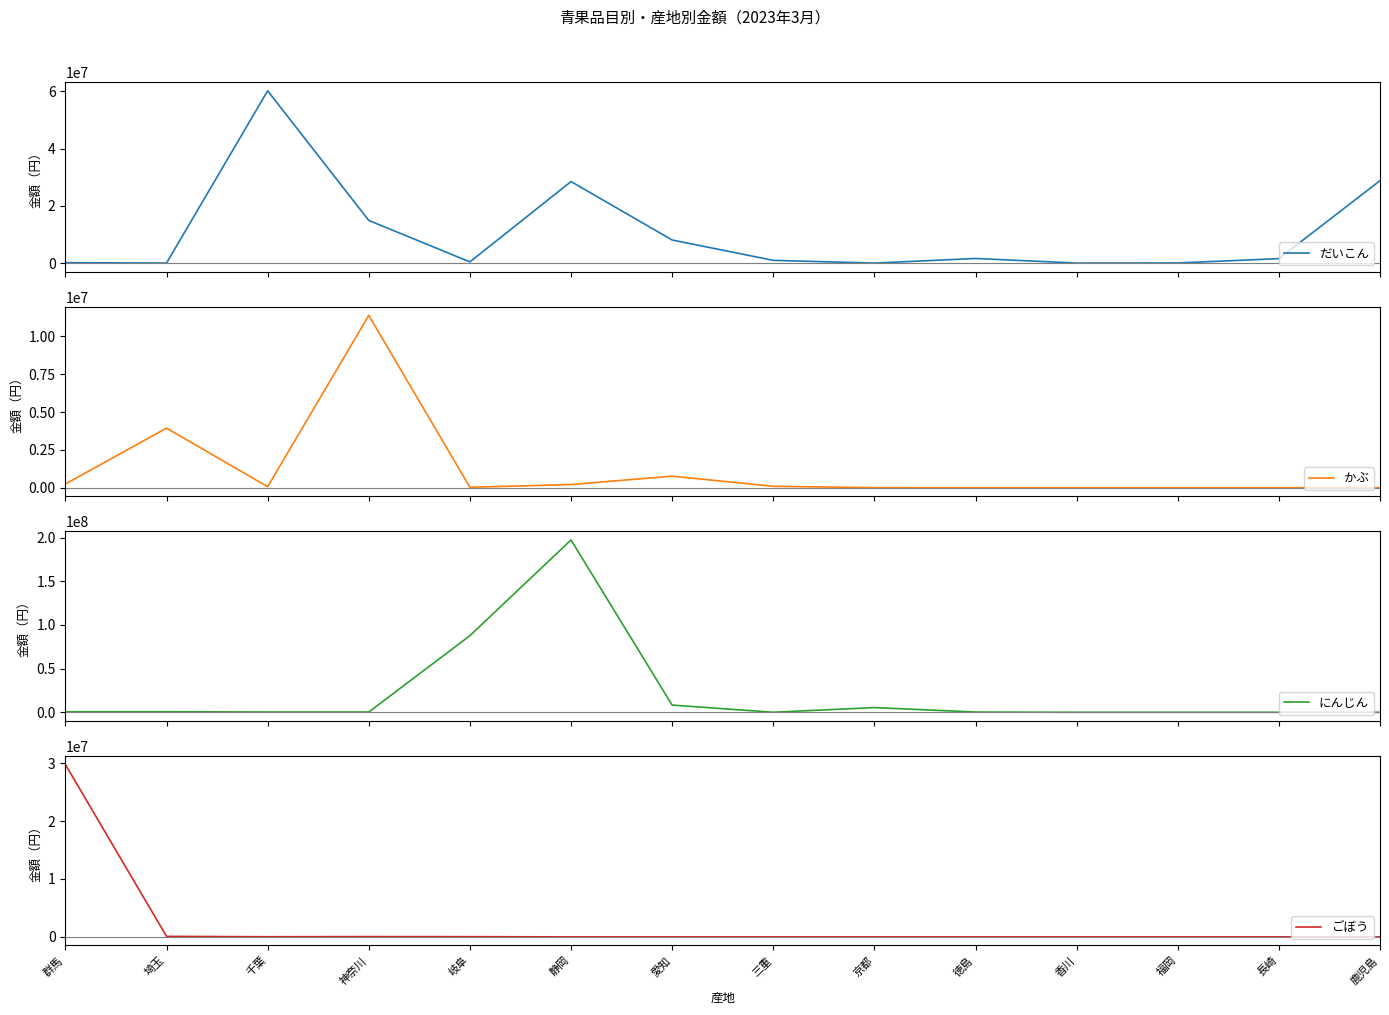

Does the chart have visible grid lines?

No